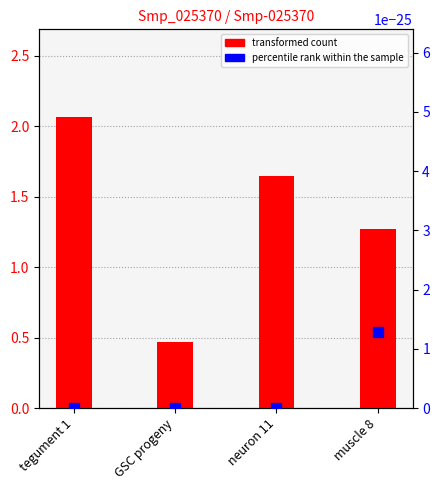

Does the chart contain stacked bars?

No